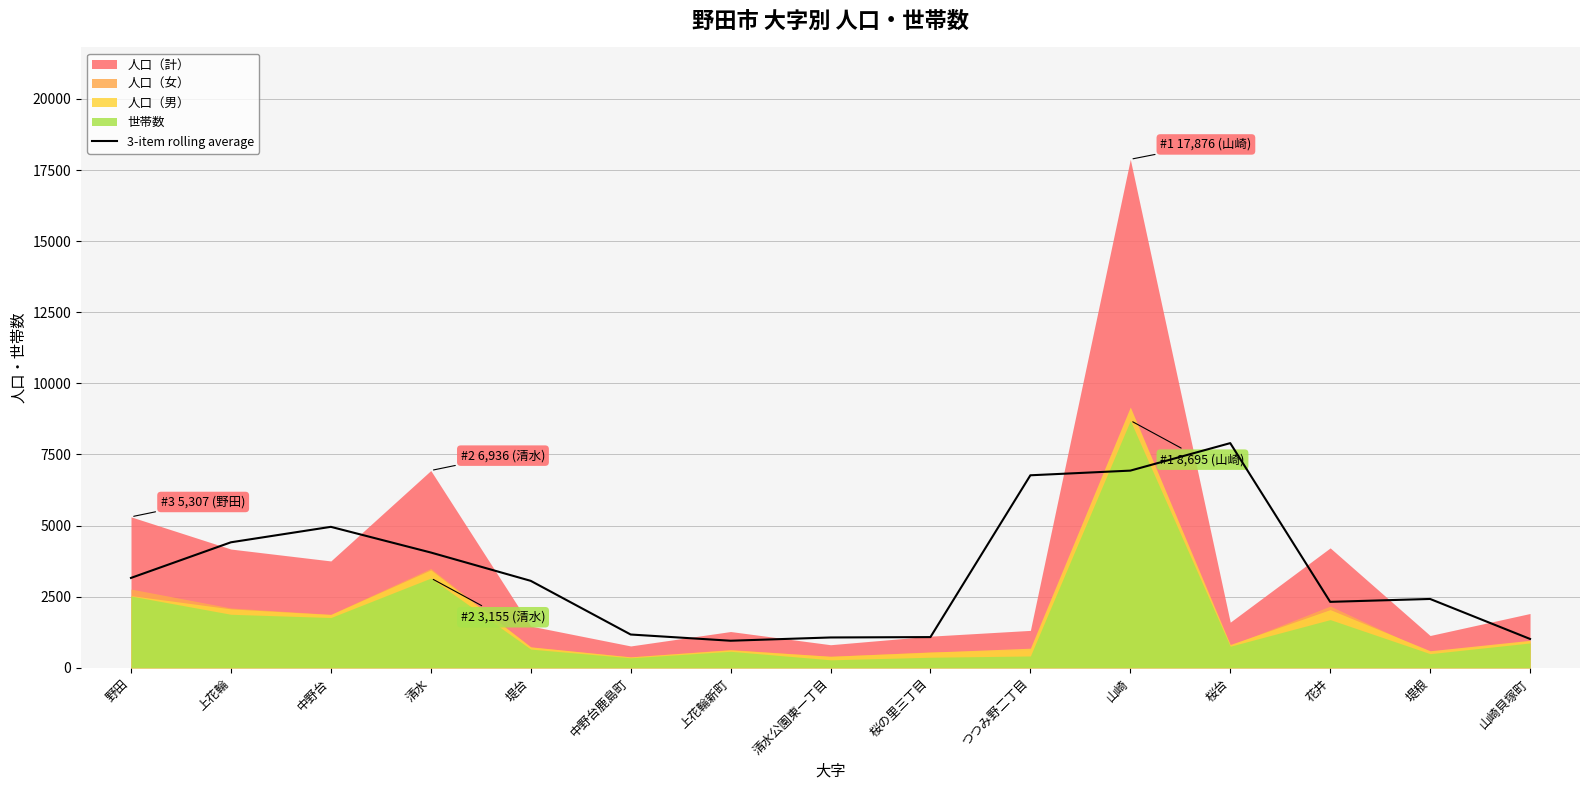

What position from the right is 中野台?

13